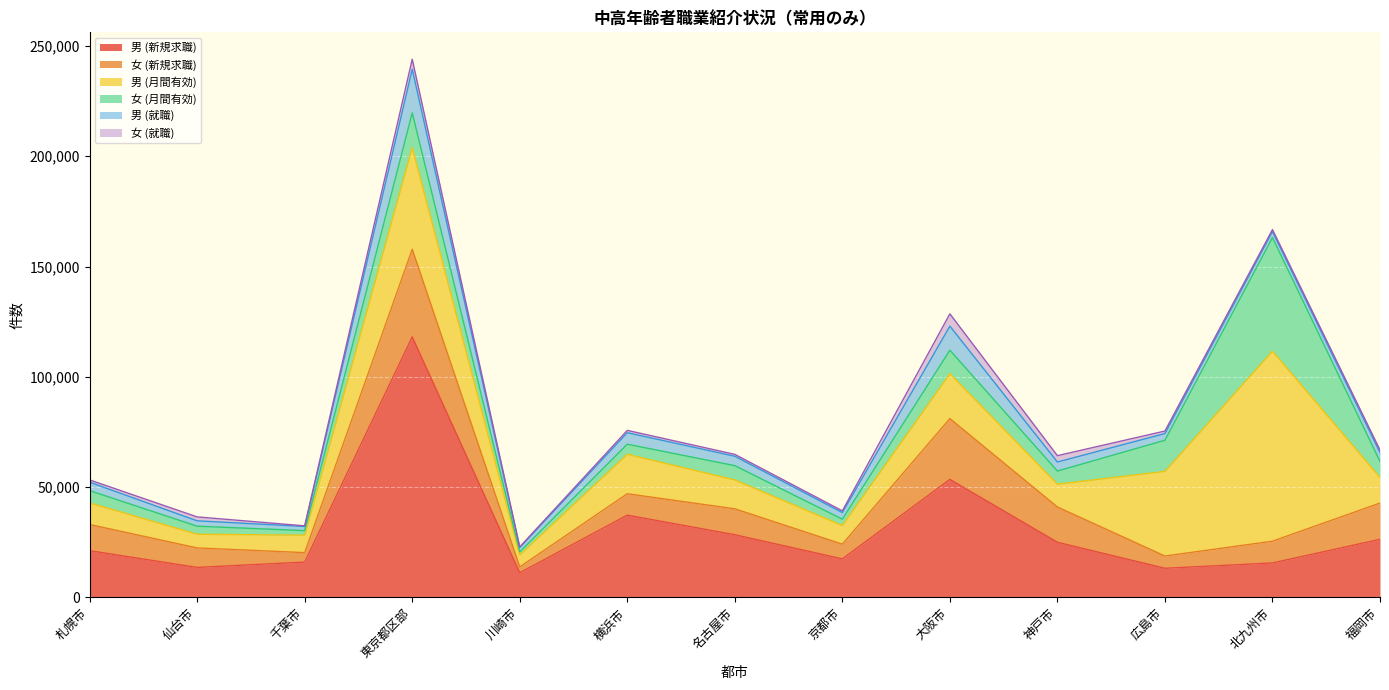

What position from the right is 仙台市?

12